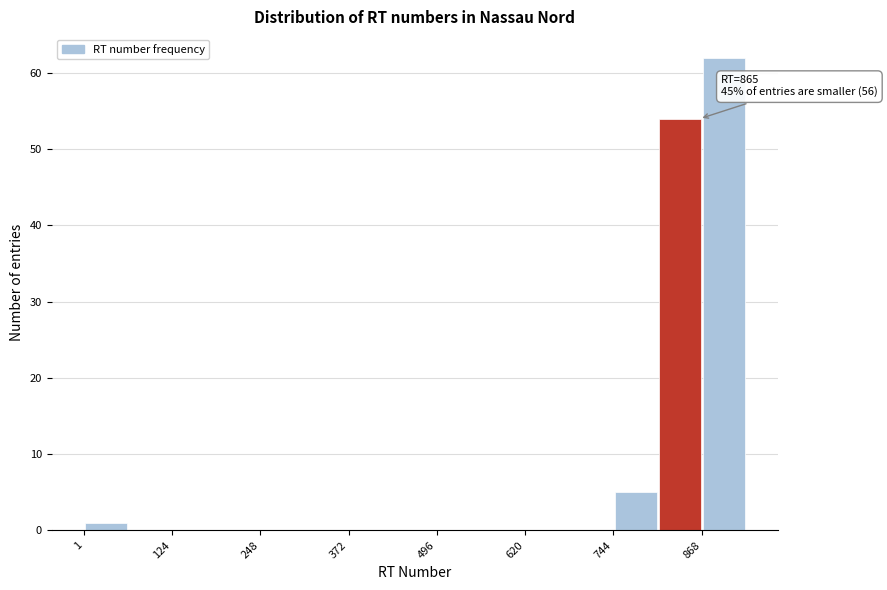

Around what value on the x-axis is the tallest bar? Give the approximate position of its centre, as read against the axis.

900